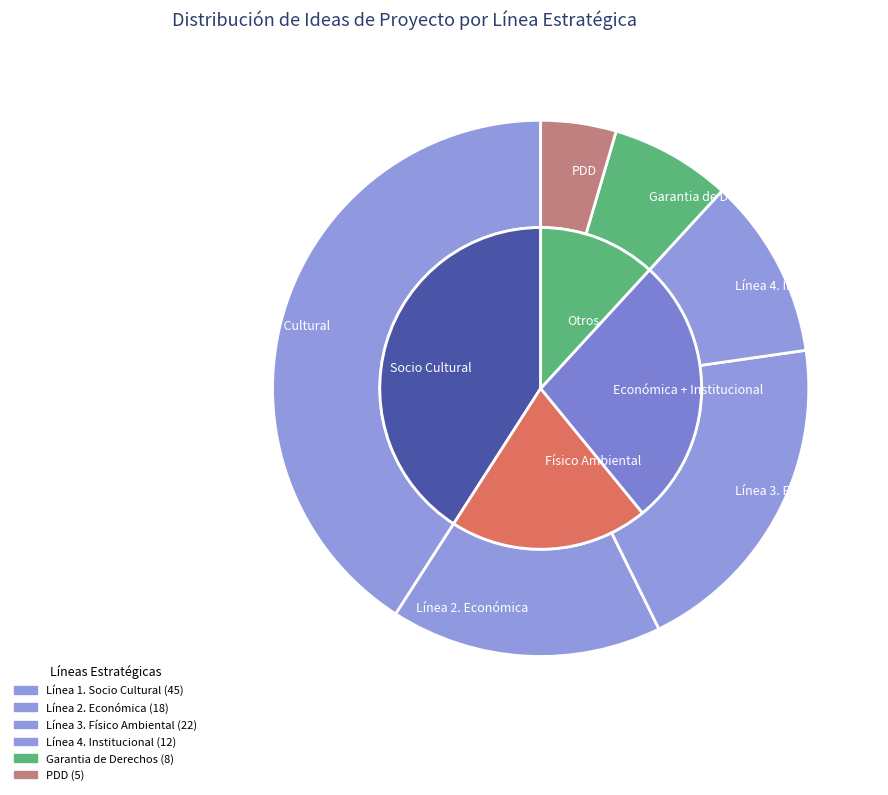

Count the number of slices in the pie.

6